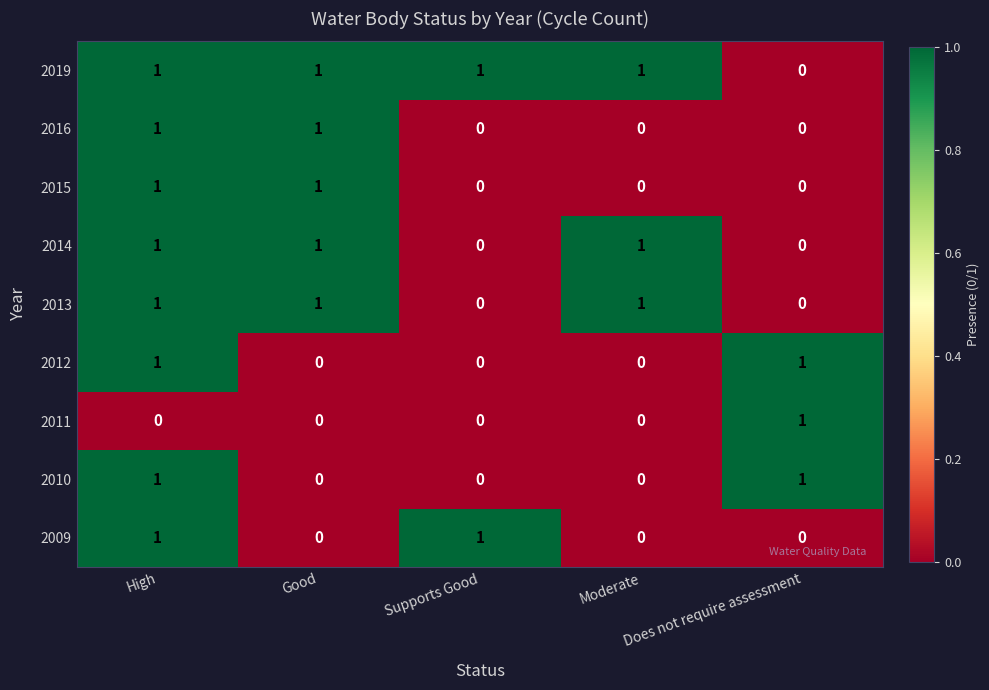

Which series has the largest total across all categories?

2019